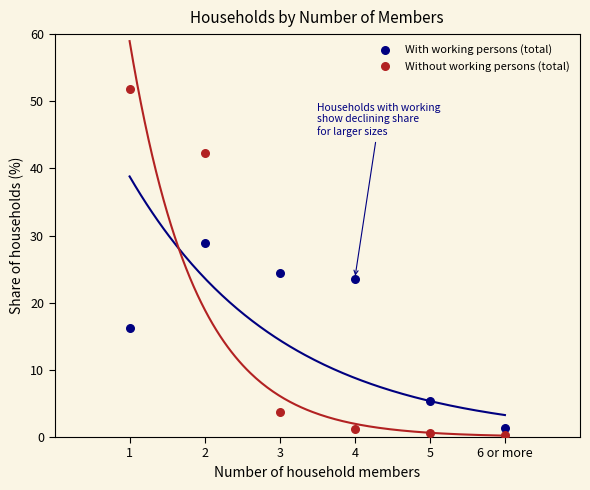

Across all data points, what is the average X value?

3.5